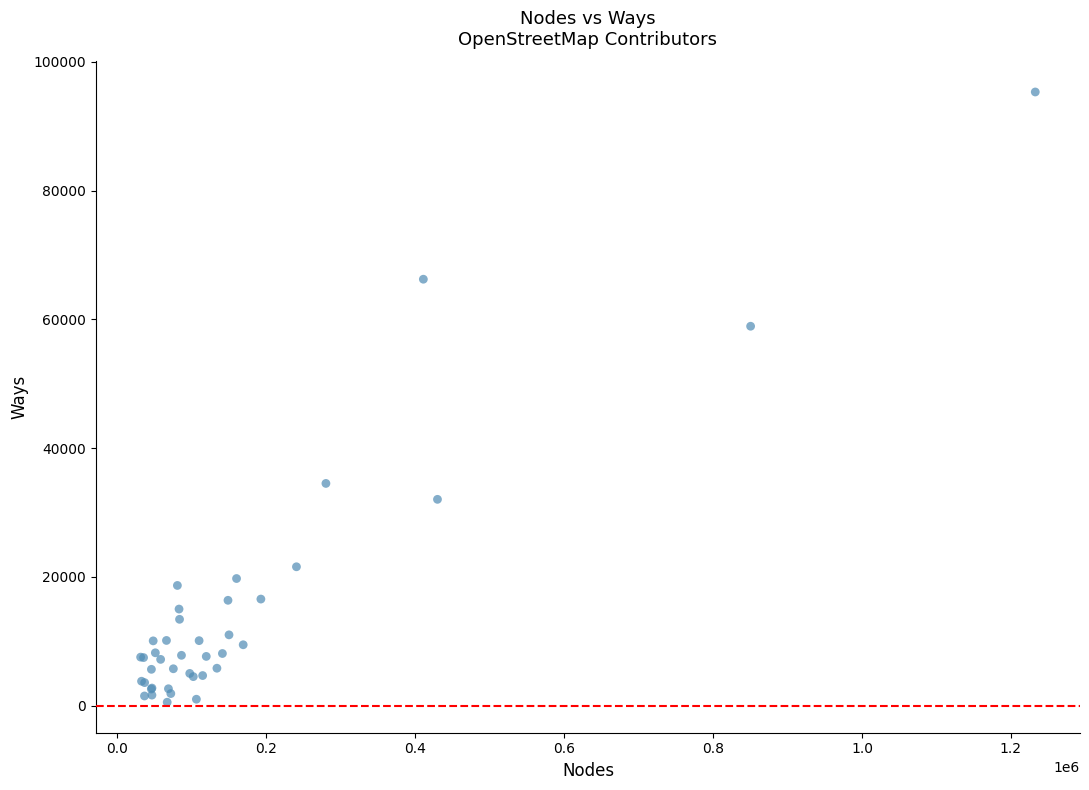

What Y value in the scatter plot is closest to 47928?

58933